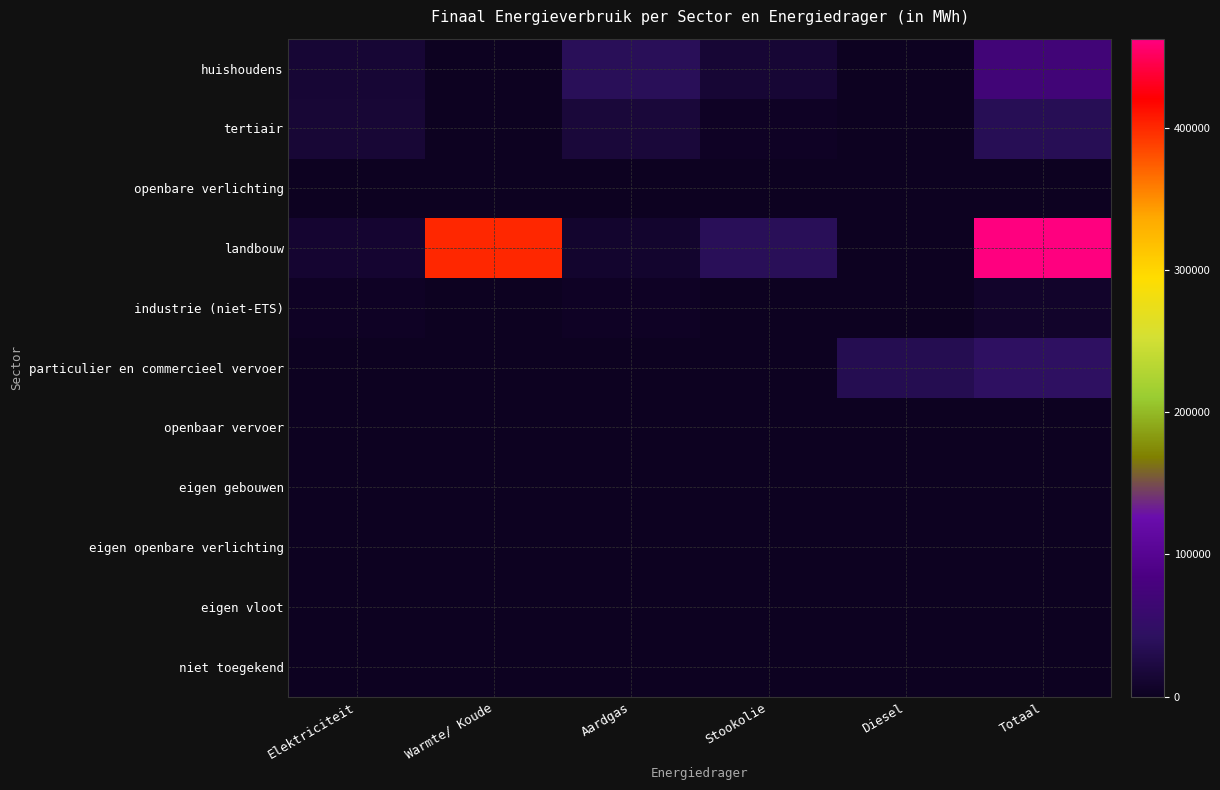

At which category is the sum across all series the highest?

Totaal